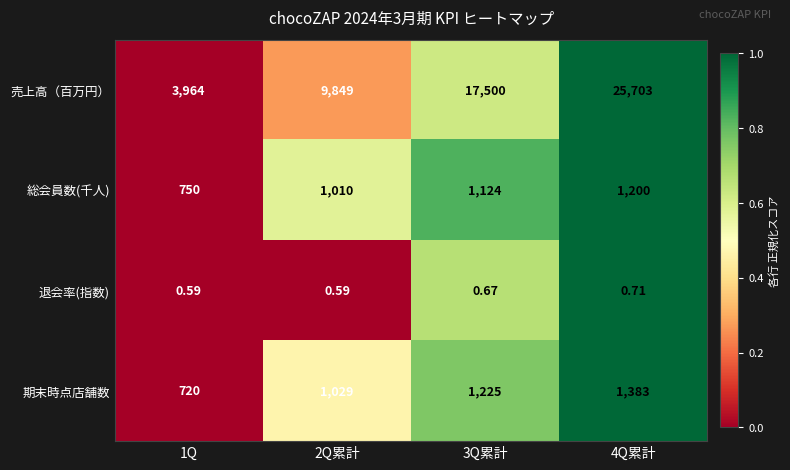

Is the value of 期末時点店舗数 at 1Q greater than the value of 売上高（百万円） at 4Q累計?

No